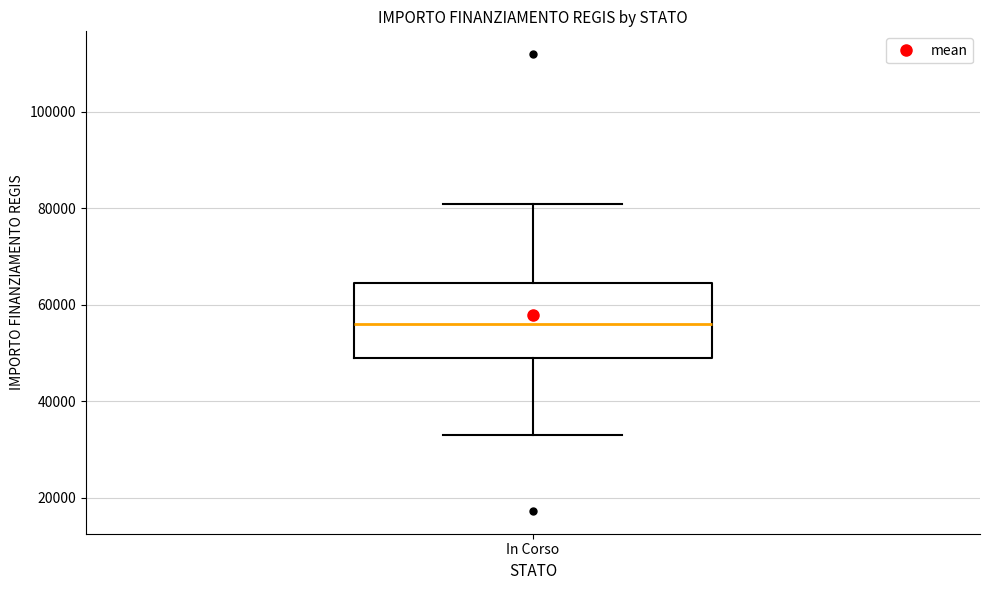

Transcribe this box plot: give where the median line is, the range the box spans, and where the two whiskers end, as read against the y-axis. The values are not printed on the chart, so give them approximately, as read against the axis.

median 56000, box 50000 to 64000, whiskers 32000 to 80000